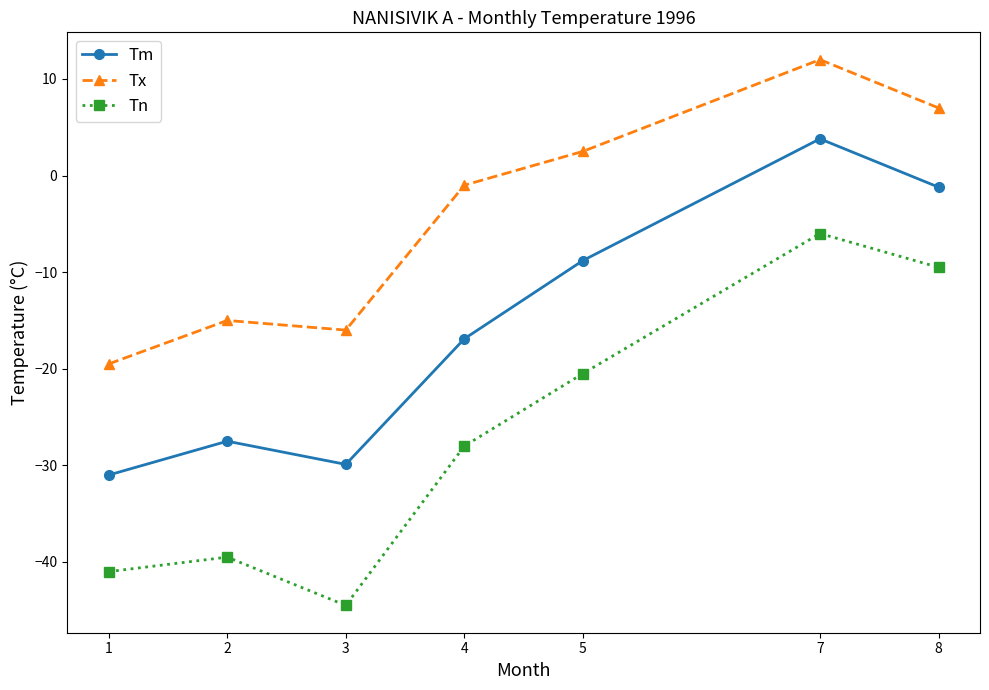

What is the difference between the Tx values at 1 and 2?

4.5